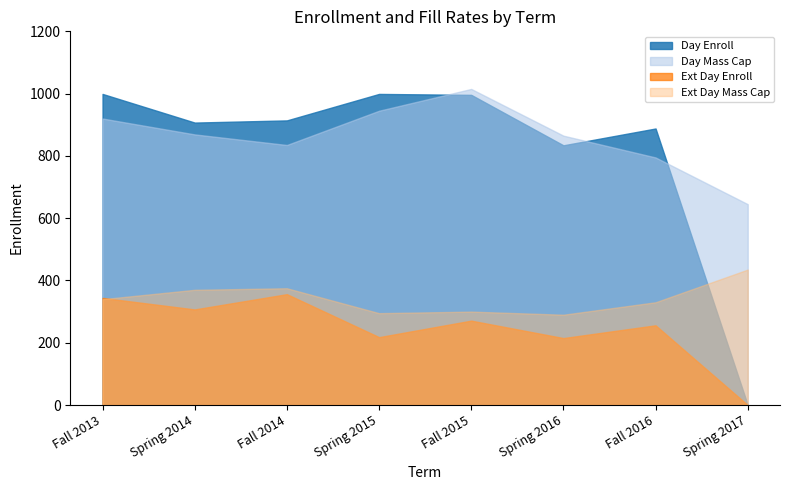

At which label does Ext Day Enroll reach its peak?

Fall 2014